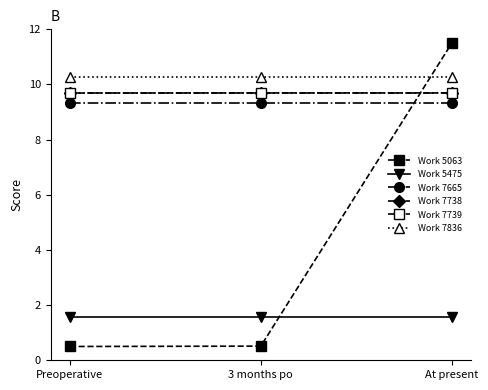

At which category does the chart reach its peak across all series?

At present